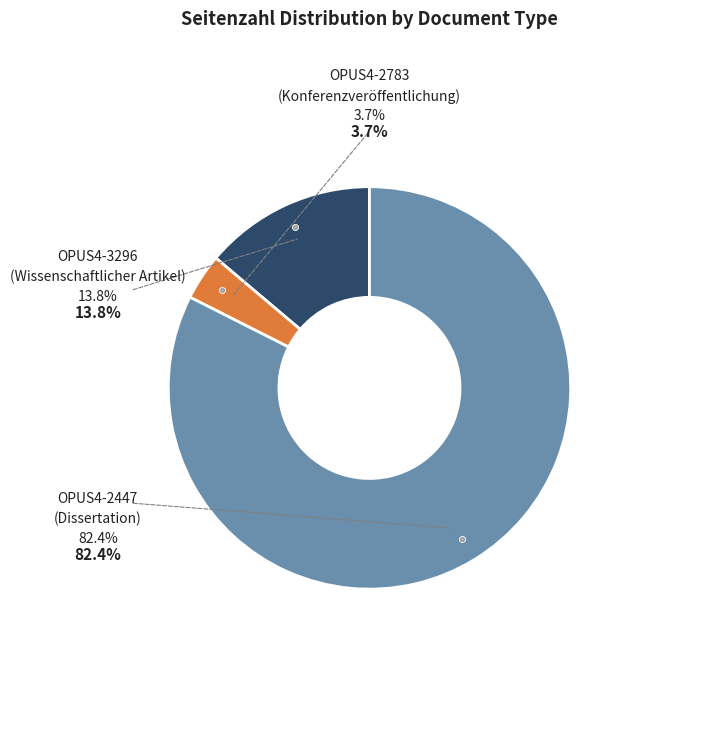

To the nearest percent, what is the average slice percentage?

33%